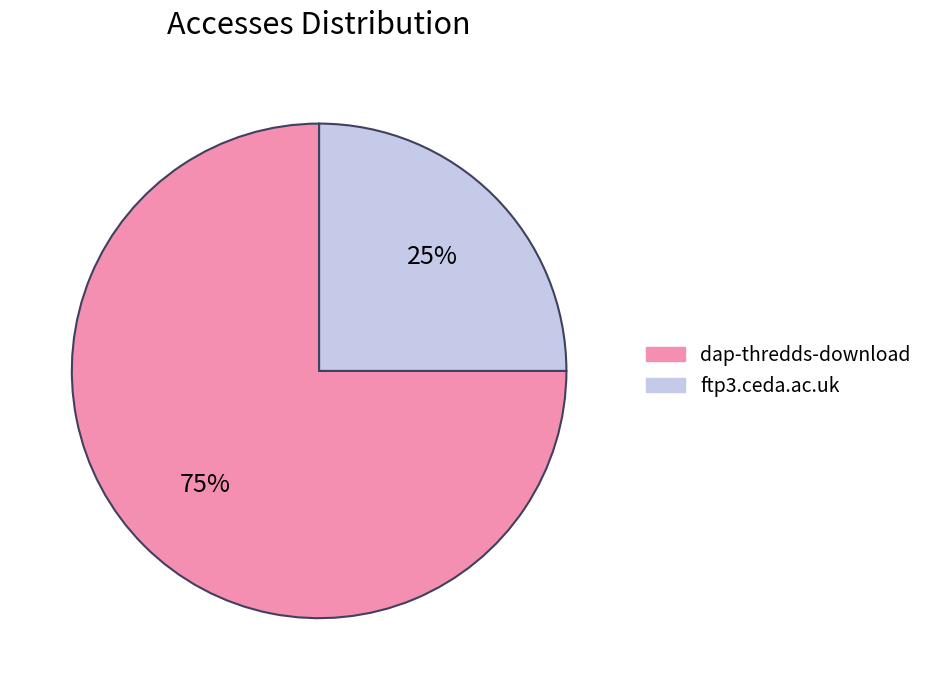

To the nearest percent, what is the combined percentage of ftp3.ceda.ac.uk and dap-thredds-download?

100%